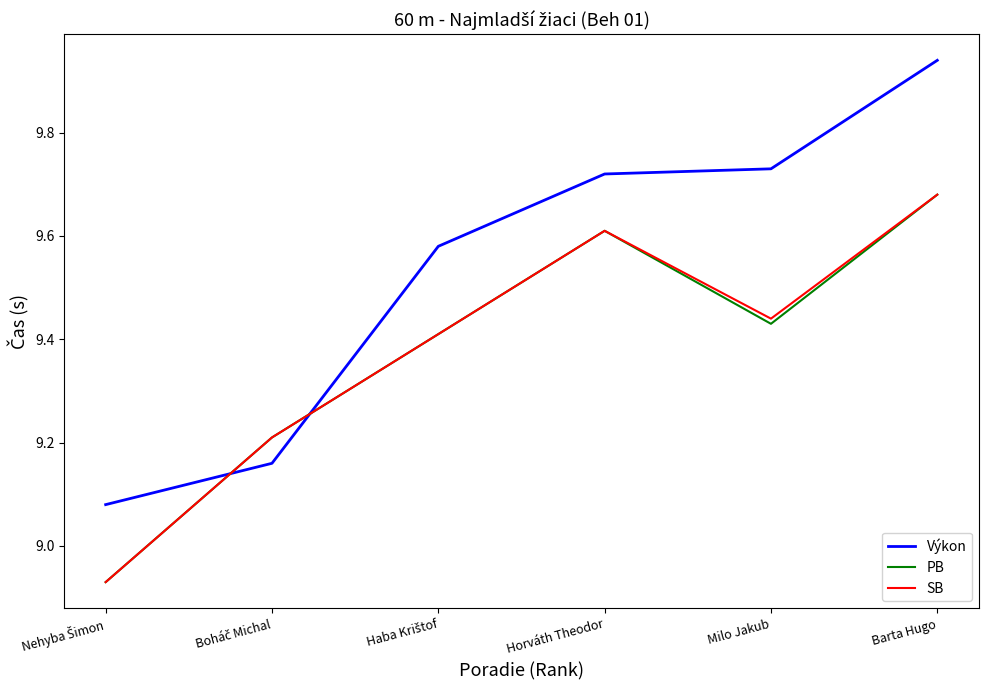

At which category does SB reach its first local peak?

Horváth Theodor